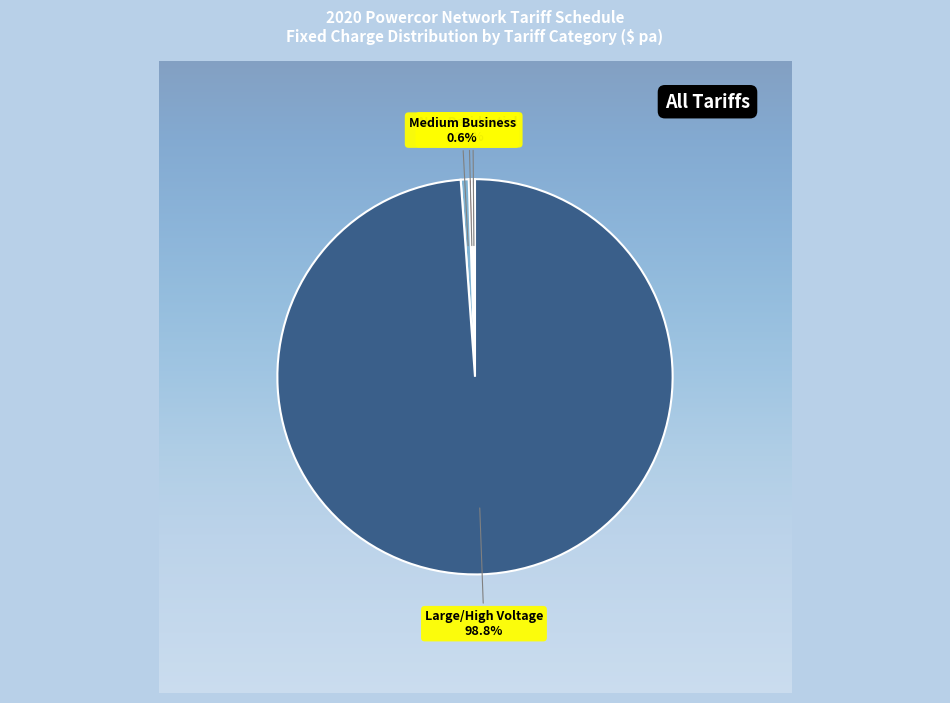

Is there any slice that represents more than half of the pie?

Yes